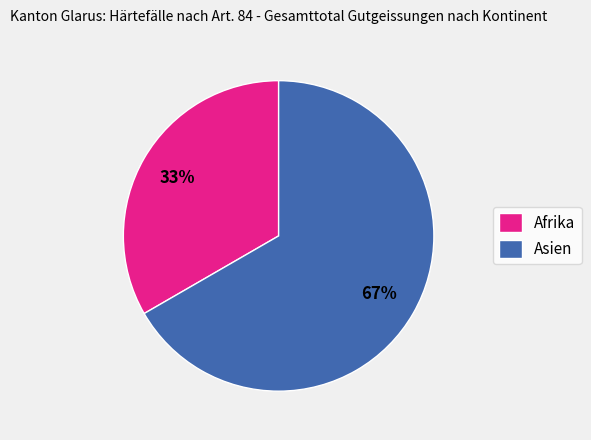

Which category has the smallest portion of the pie?

Afrika